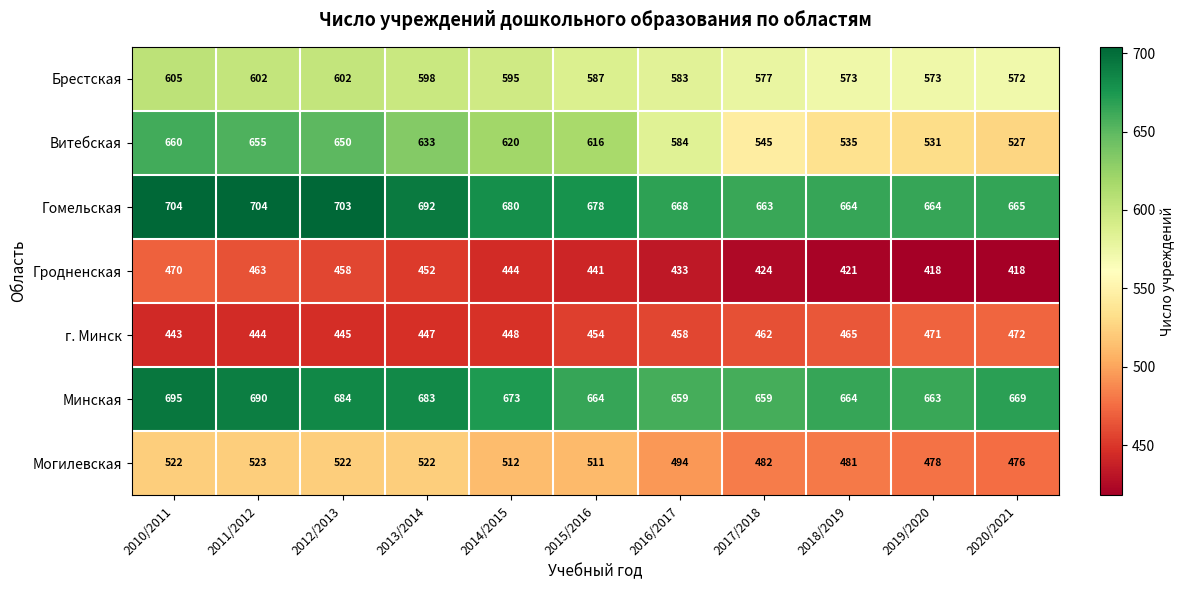

Which category has the lowest value in the Гомельская series?

2017/2018